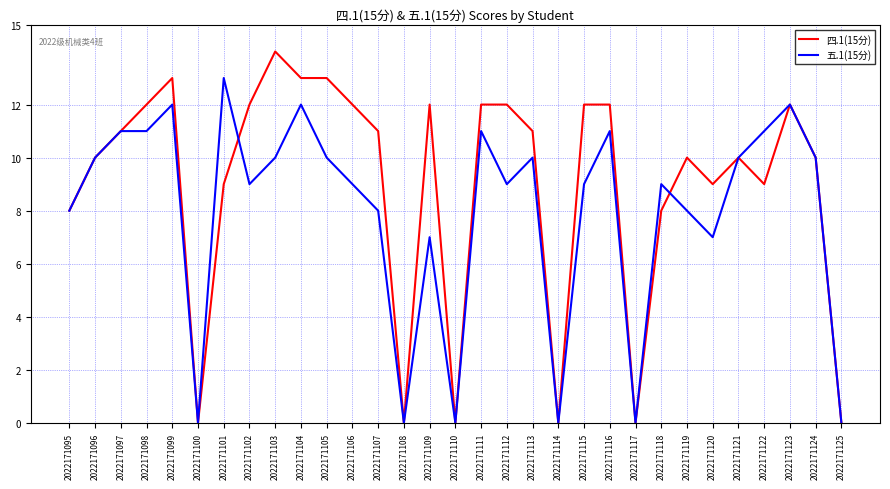

What is the total value across all series at 2022171103?

24